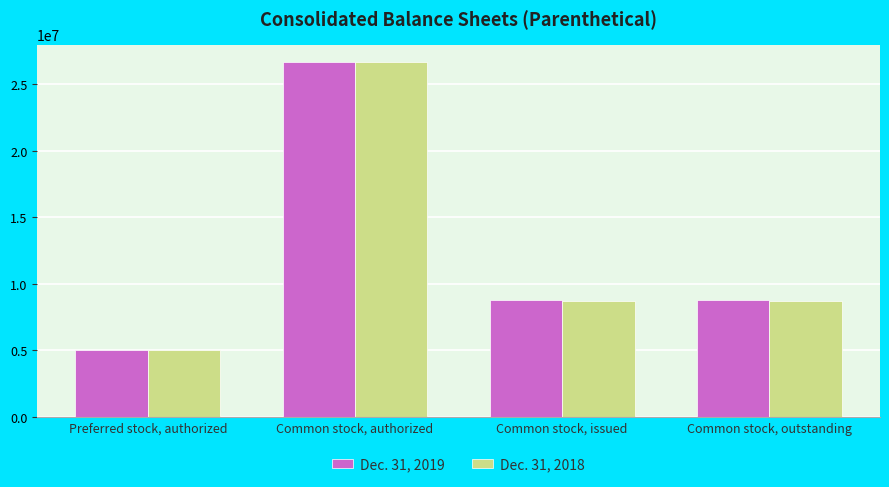

What is the difference between the maximum and second lowest values in the Dec. 31, 2019 series?

17892404